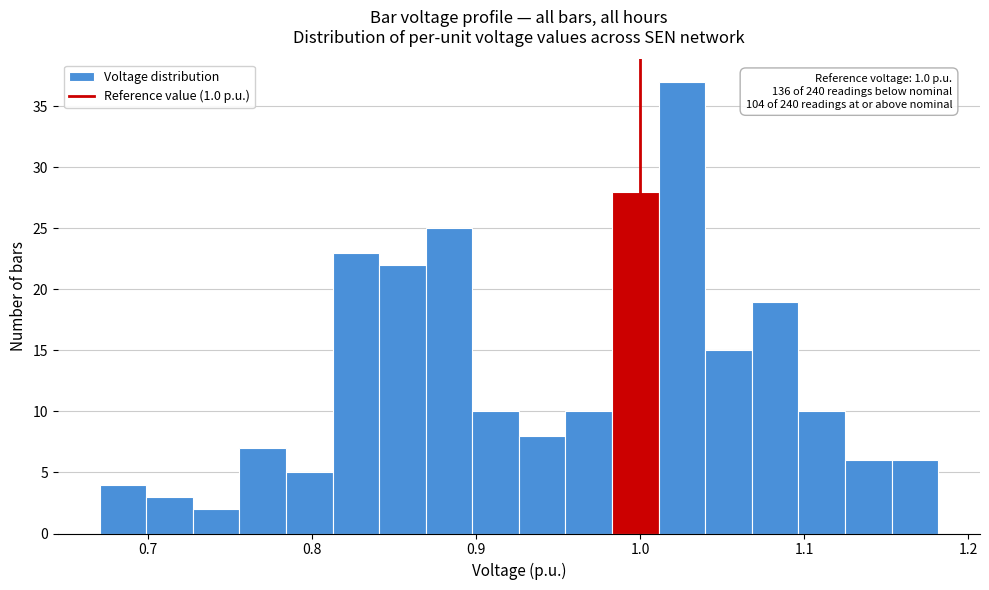

Around what value on the x-axis is the tallest bar? Give the approximate position of its centre, as read against the axis.

1.03